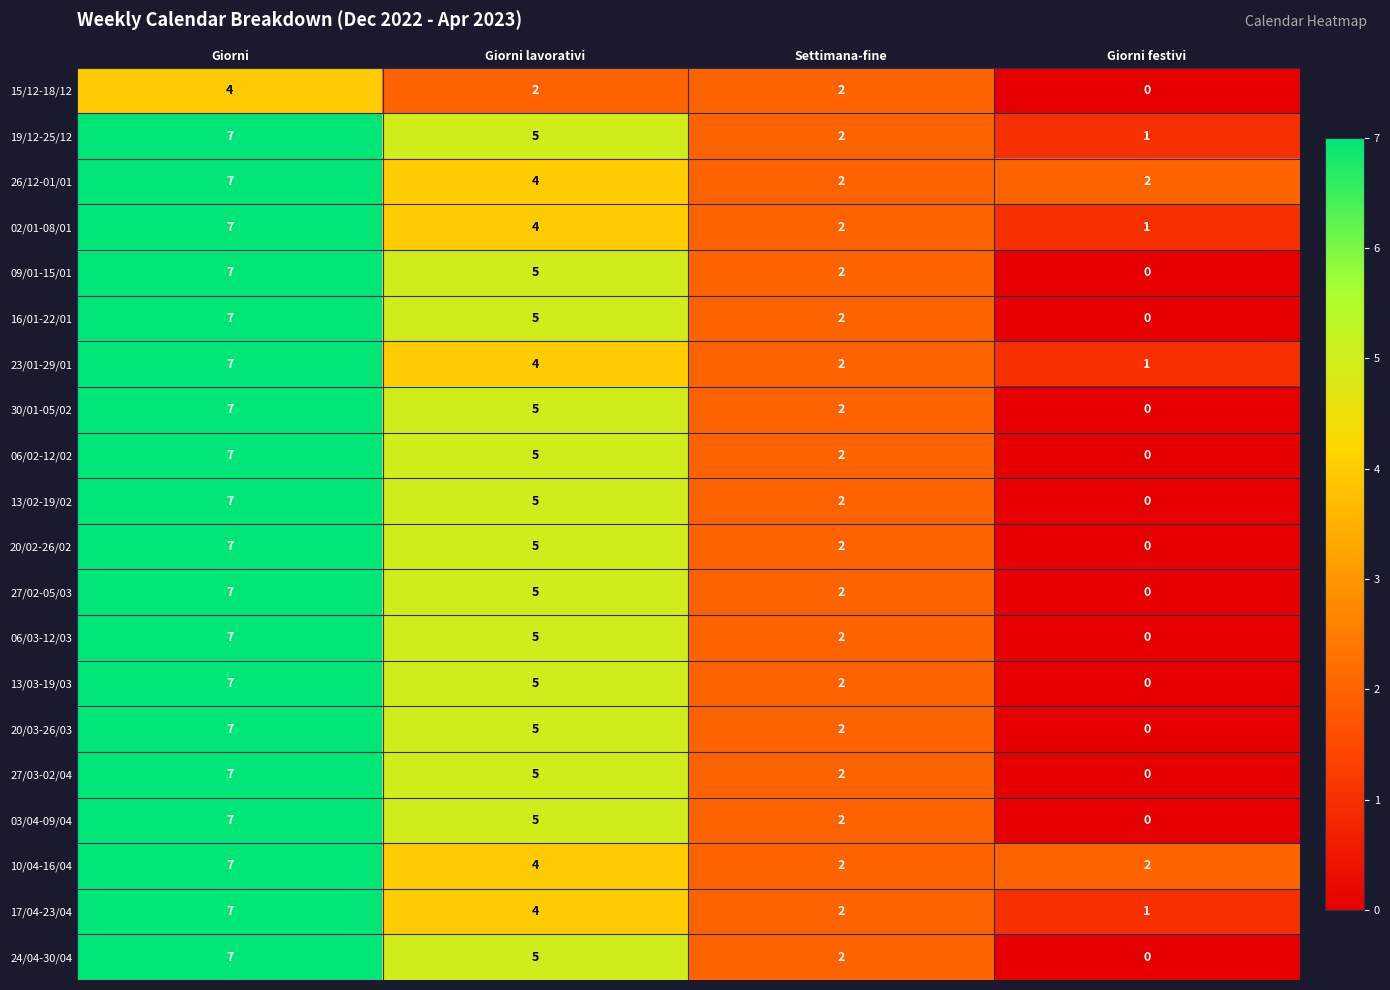

At which category is the sum across all series the highest?

Giorni